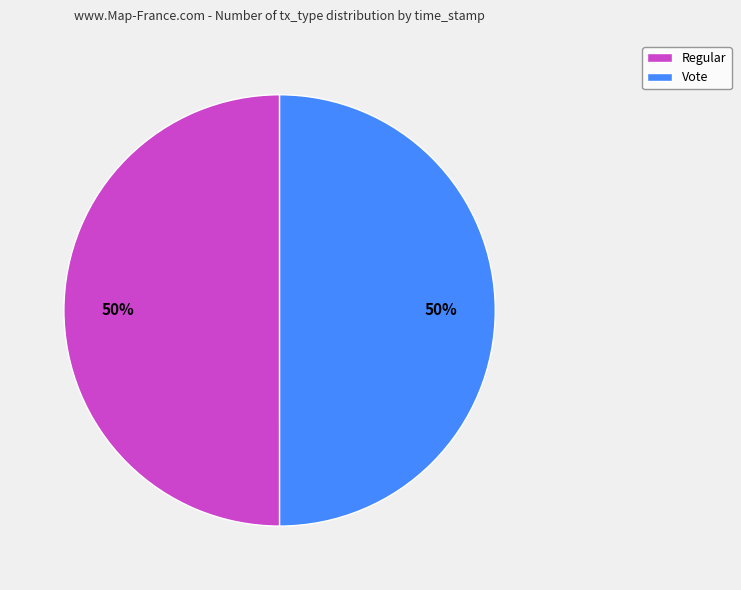

How many slices are in this pie chart?

2